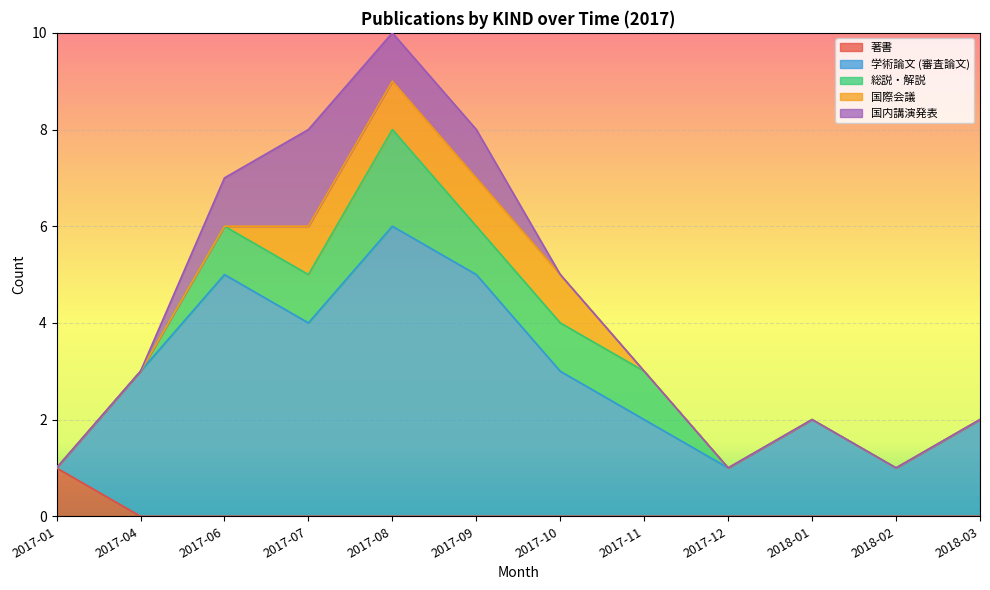

Which category has the lowest value across all series?

2017-04